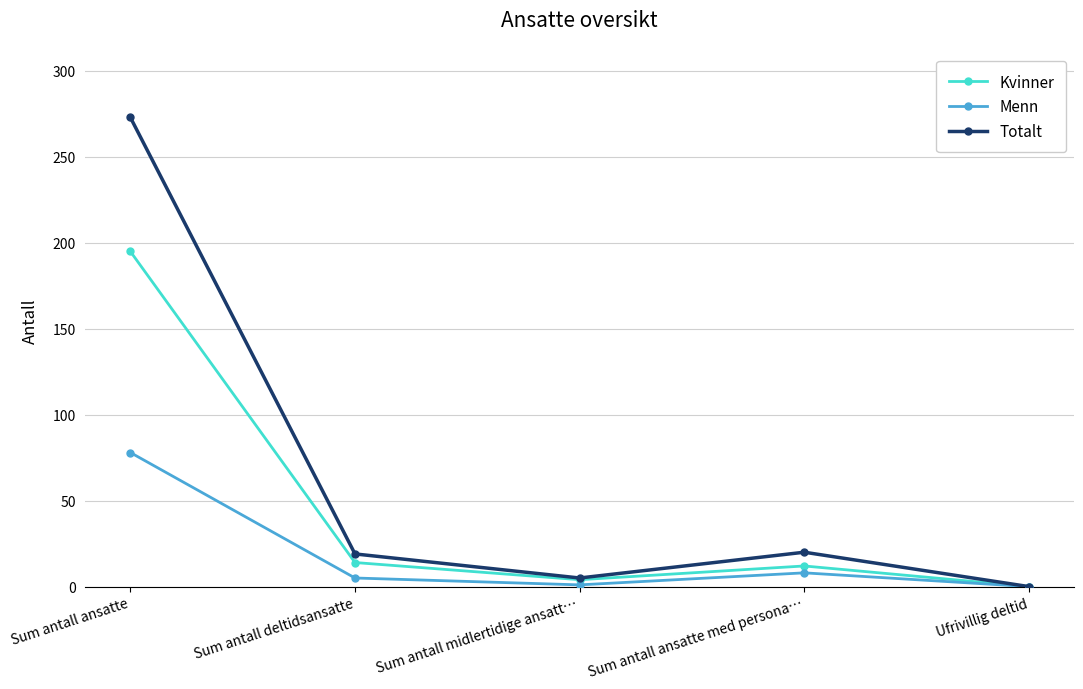

What is the sum of all Menn values?

92